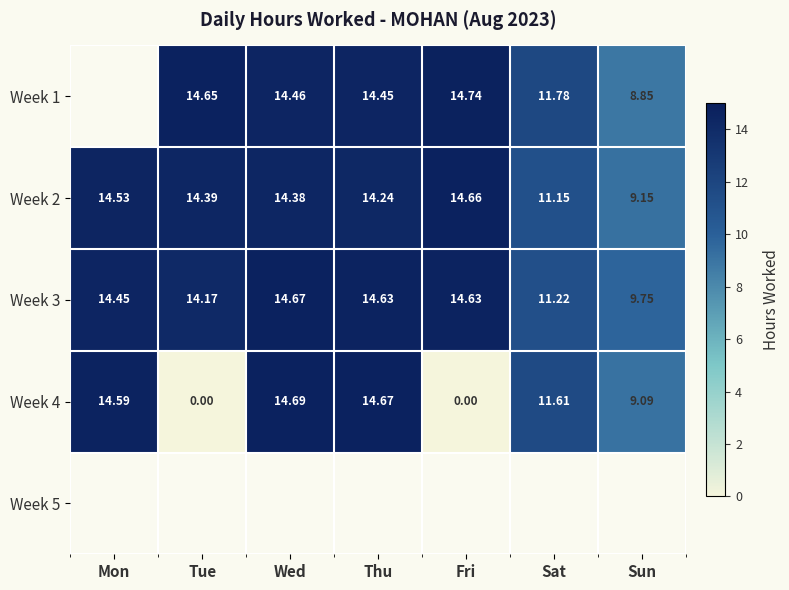

How many values in the Week 3 series exceed 14?

5